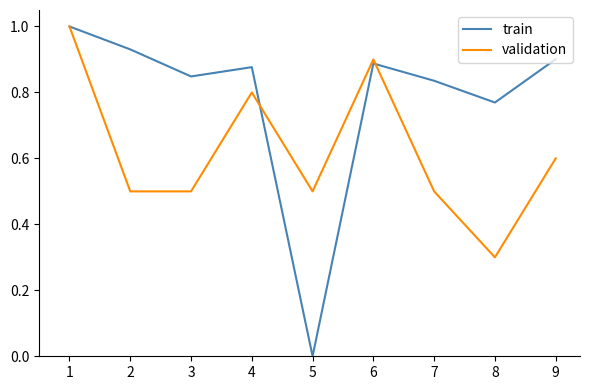

How many values in train are above zero?

8